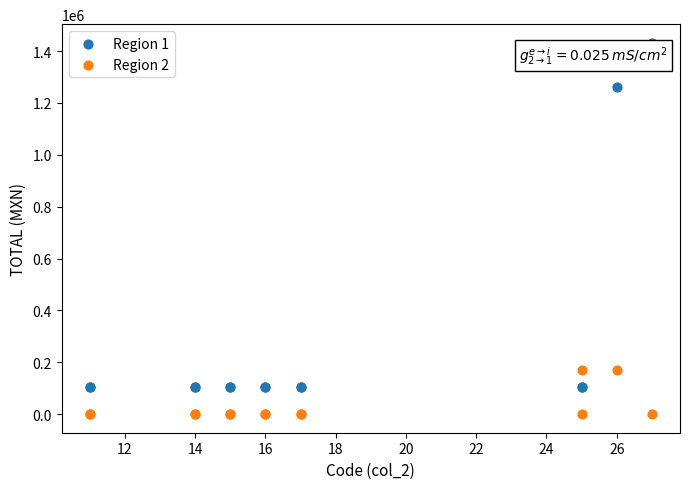

Which series contains the highest Y value?

Region 1